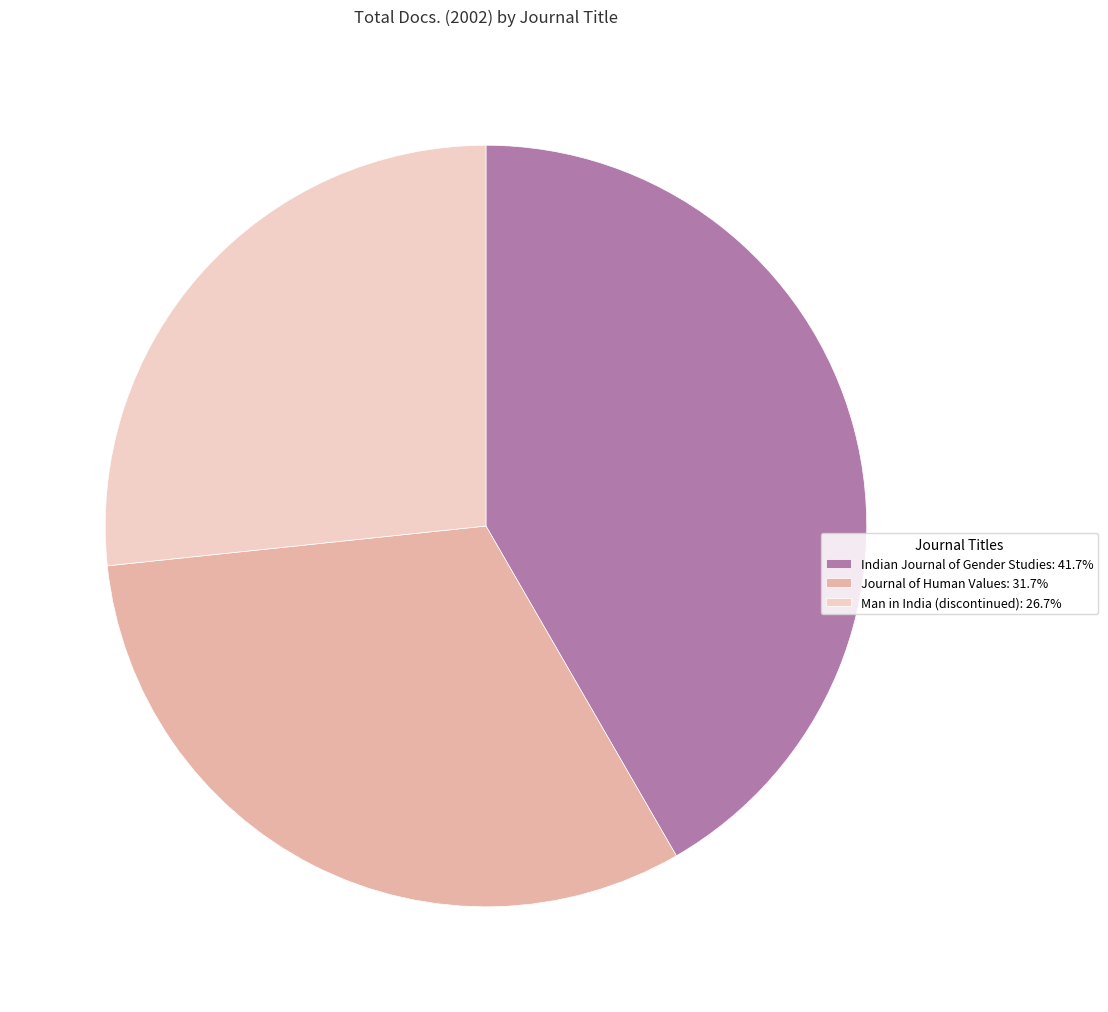

Is it true that Journal of Human Values is 19% of the pie?

False